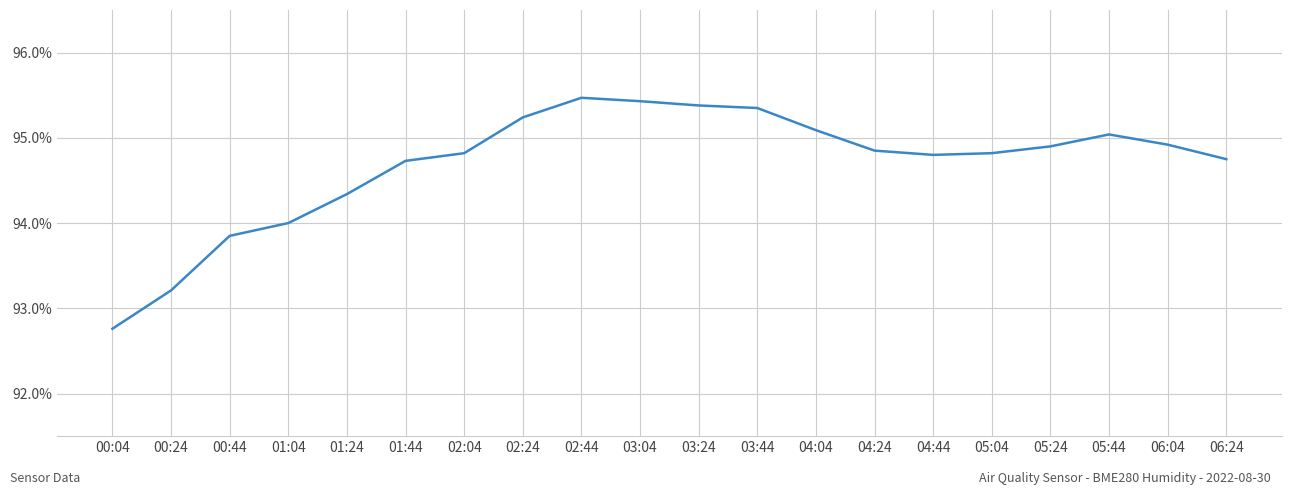

Where is the data nearest to the value 94?

01:04